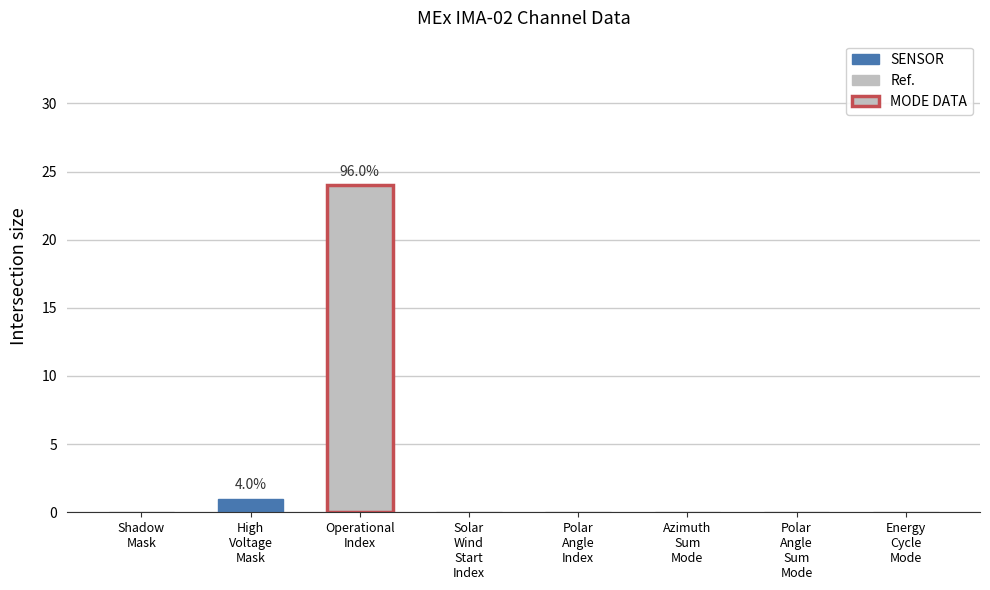

What is the difference between the values at Energy
Cycle
Mode and Operational
Index?

24